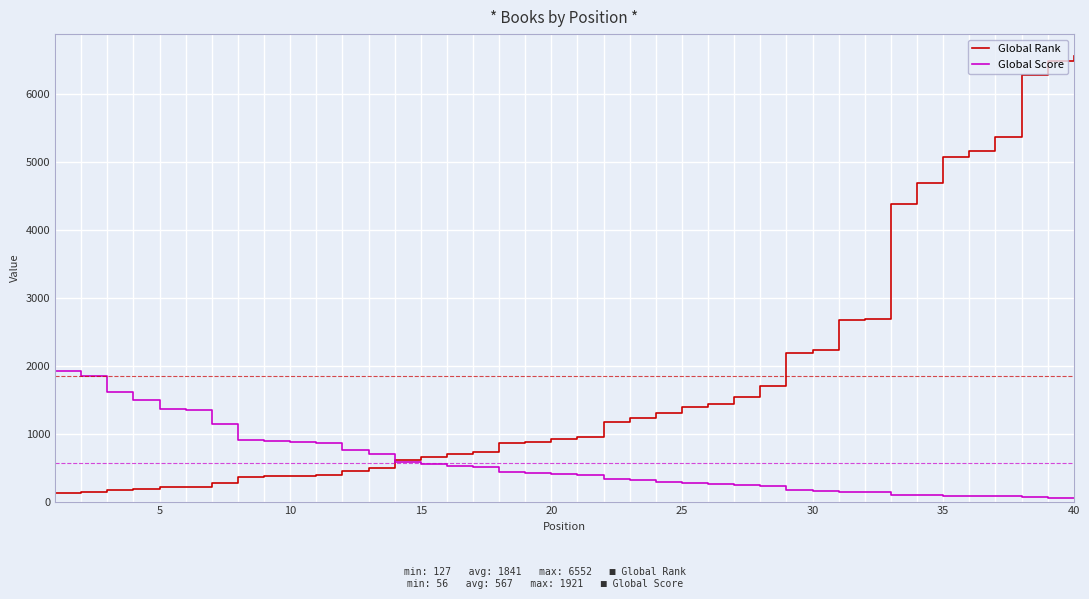

What is the maximum value for Global Score?

1921